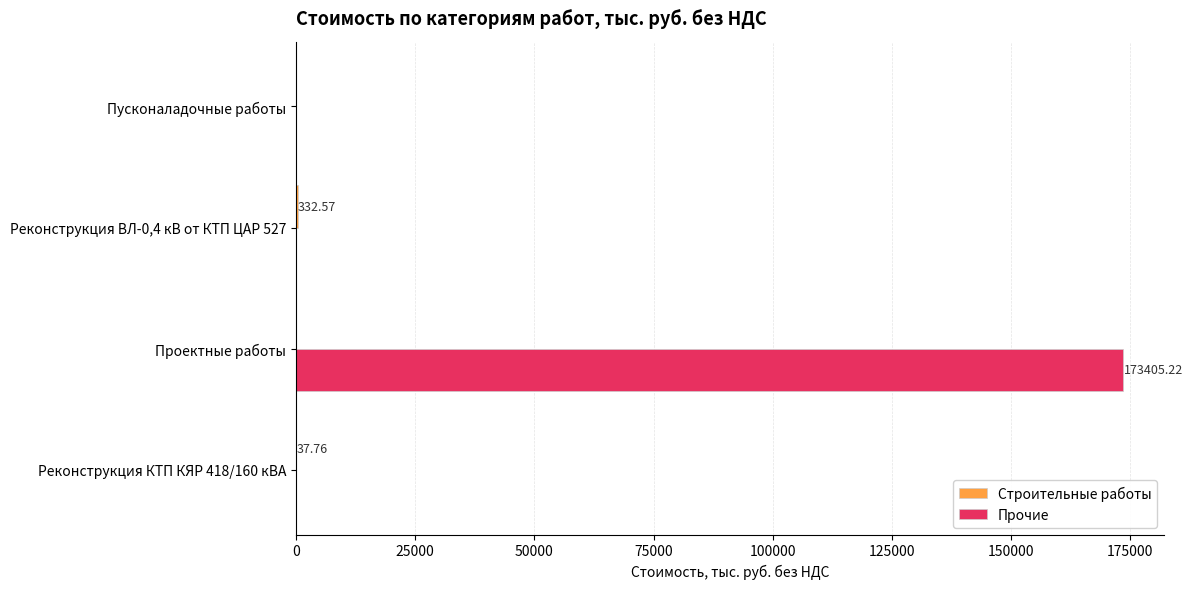

Which series has the largest total across all categories?

Прочие